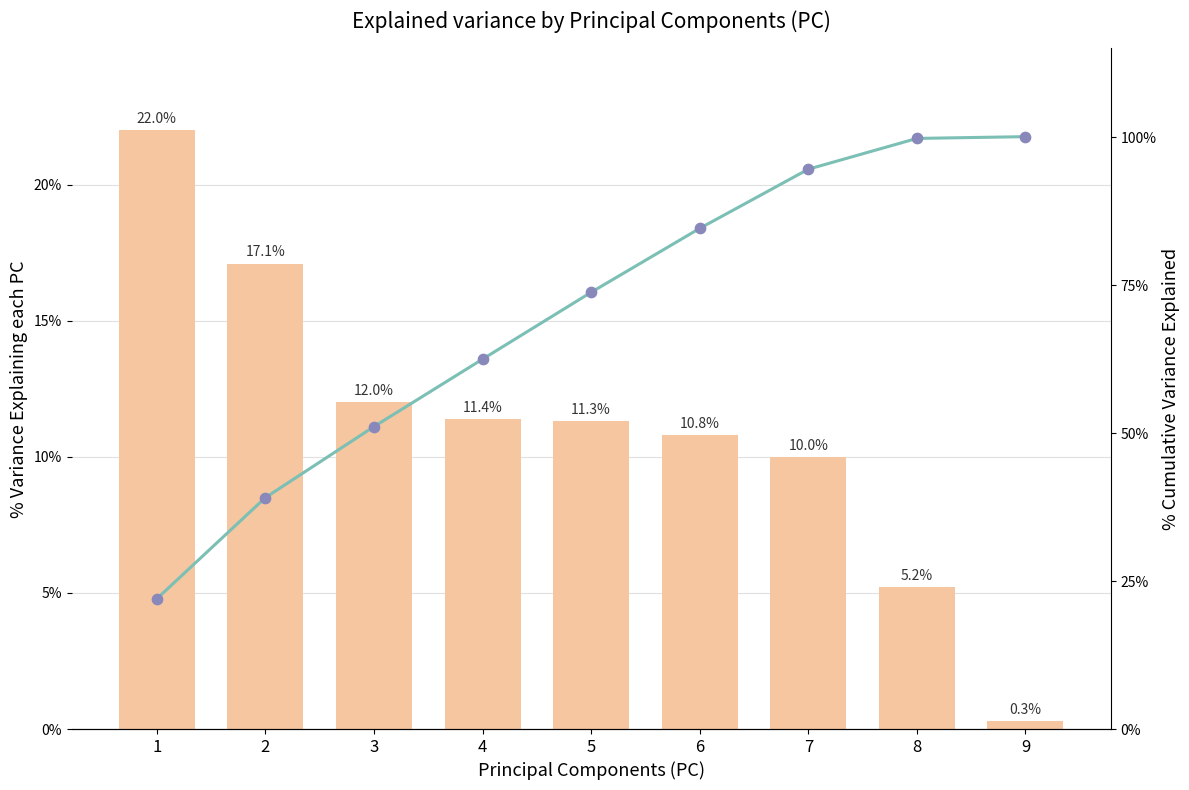

Which series contains the lowest Y value?

% Variance per PC